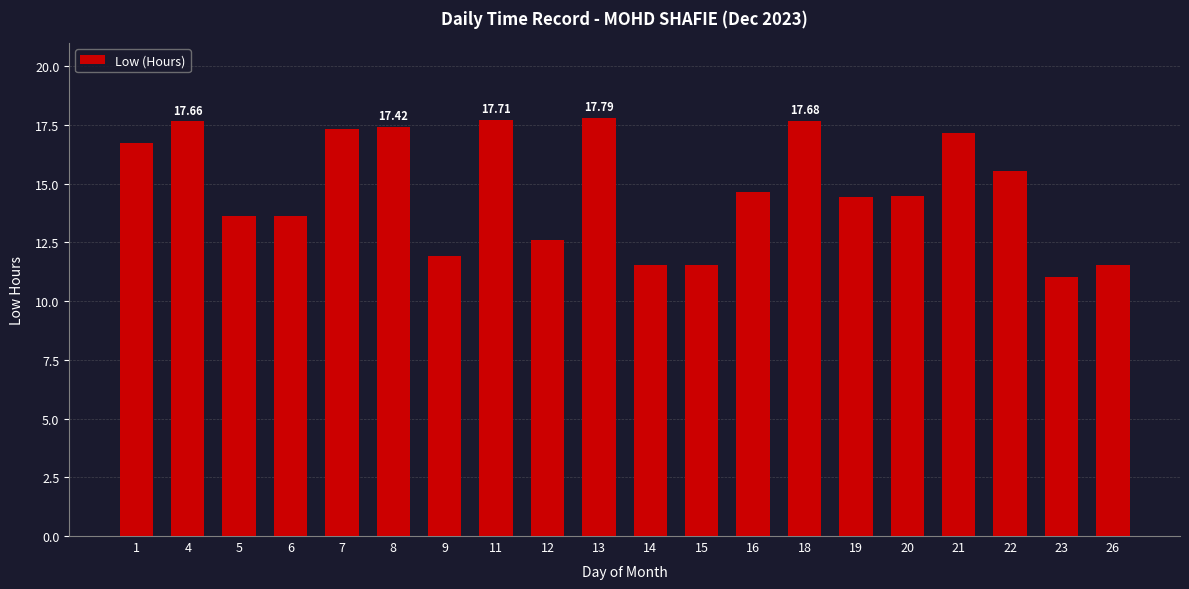

Approximately how many times larger is the value at 4 compared to 5?

1.3